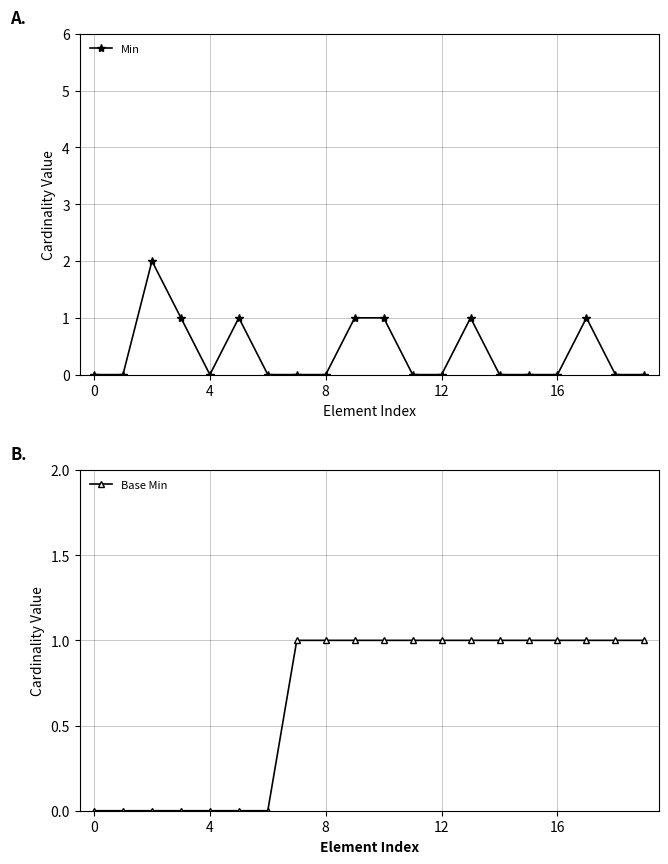

Reading left to right, extract all data points from this chart.

Min: 0	0	2	1	0	1	0	0	0	1	1	0	0	1	0	0	0	1	0	0
Base Min: 0	0	0	0	0	0	0	1	1	1	1	1	1	1	1	1	1	1	1	1